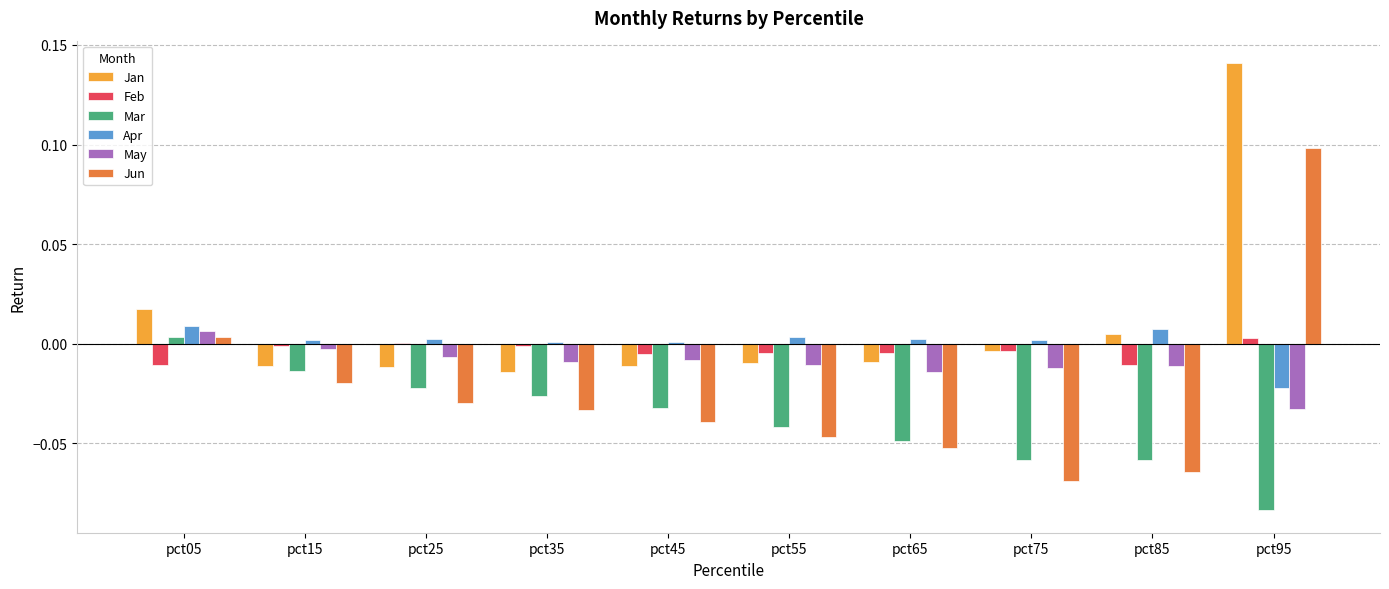

Which category has the highest value in the Mar series?

pct05